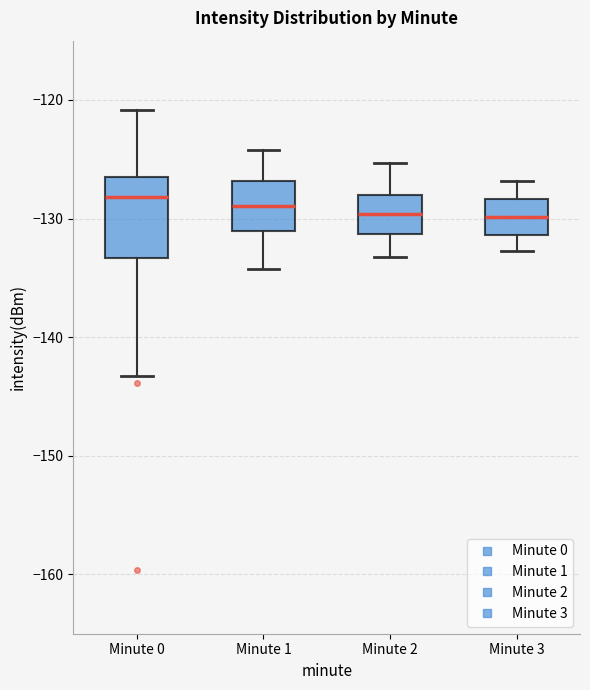

Reading left to right, read every box against the y-axis: the position of its median line, the range the box covers, and the ends of its whiskers. The values are not printed on the chart, so give them approximately, as read against the axis.

Minute 0: median -128, box -133 to -126, whiskers -143 to -121
Minute 1: median -129, box -131 to -127, whiskers -134 to -124
Minute 2: median -130, box -131 to -128, whiskers -133 to -125
Minute 3: median -130, box -131 to -128, whiskers -133 to -127